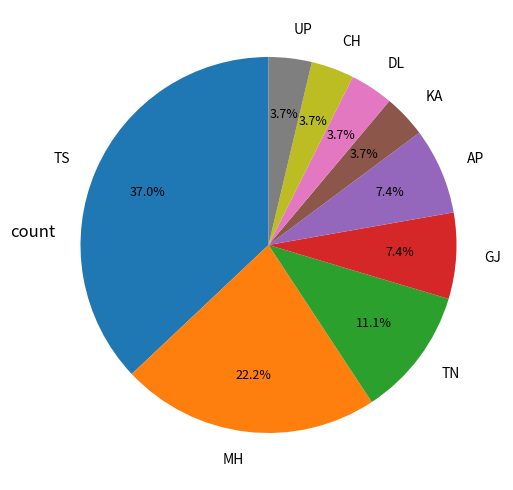

To the nearest percent, what percentage of the pie is TN?

11%